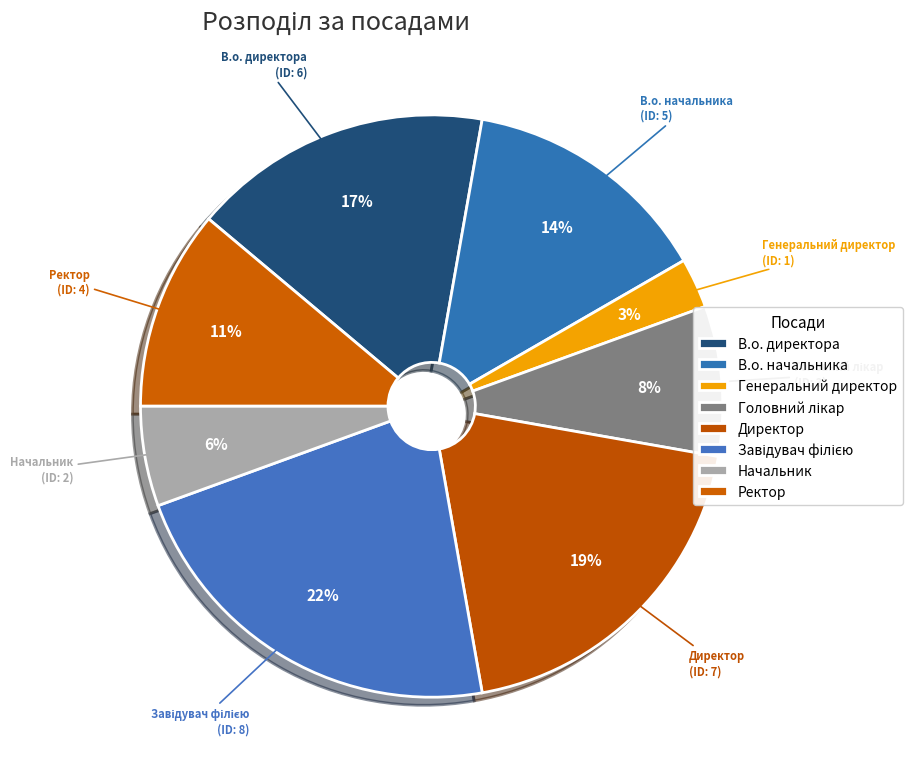

What portion of the pie excludes Ректор?

88.9%